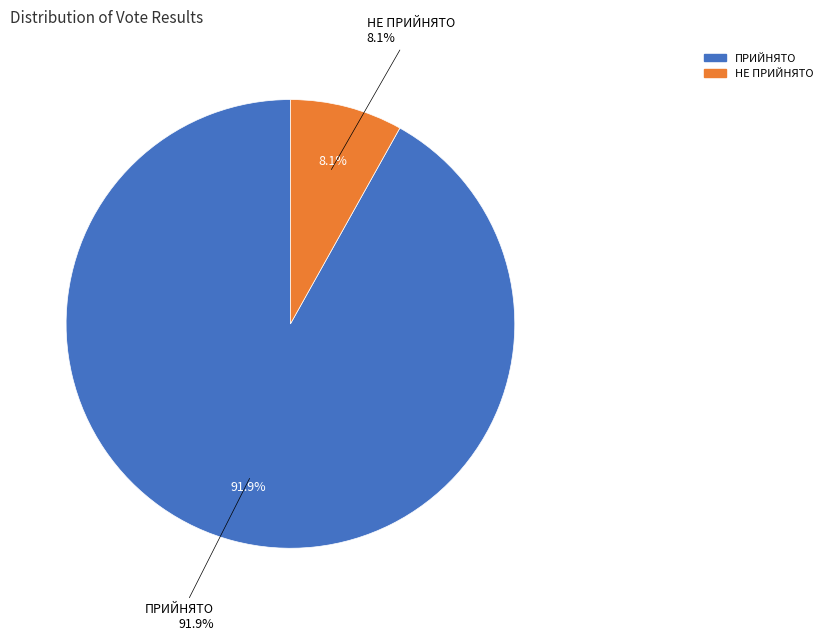

Is it true that НЕ ПРИЙНЯТО is 1% of the pie?

False